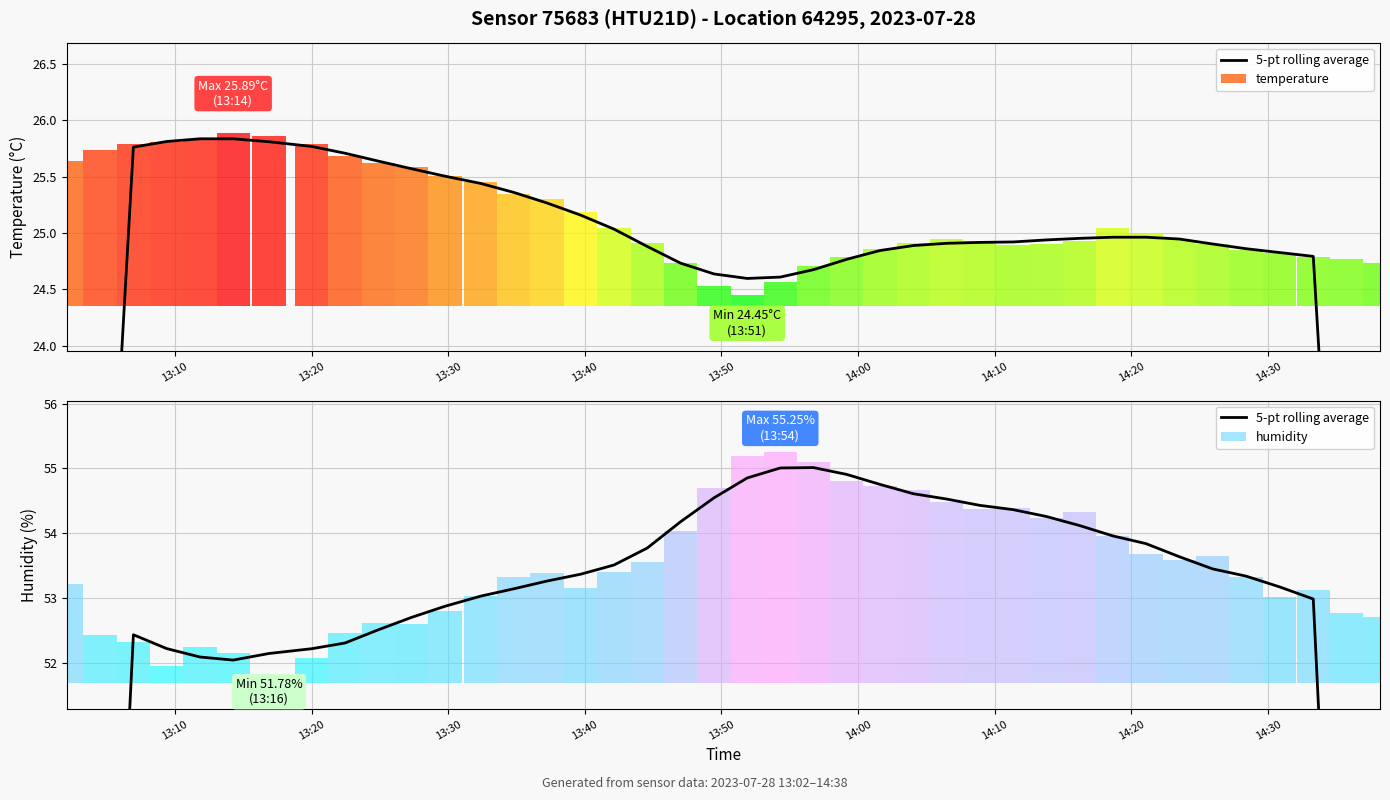

Does the chart contain any negative values?

No